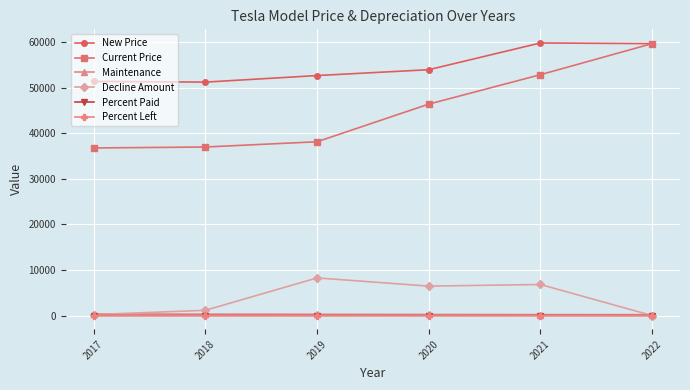

What is the spread (max minus min) of values at 2017?

51379.4